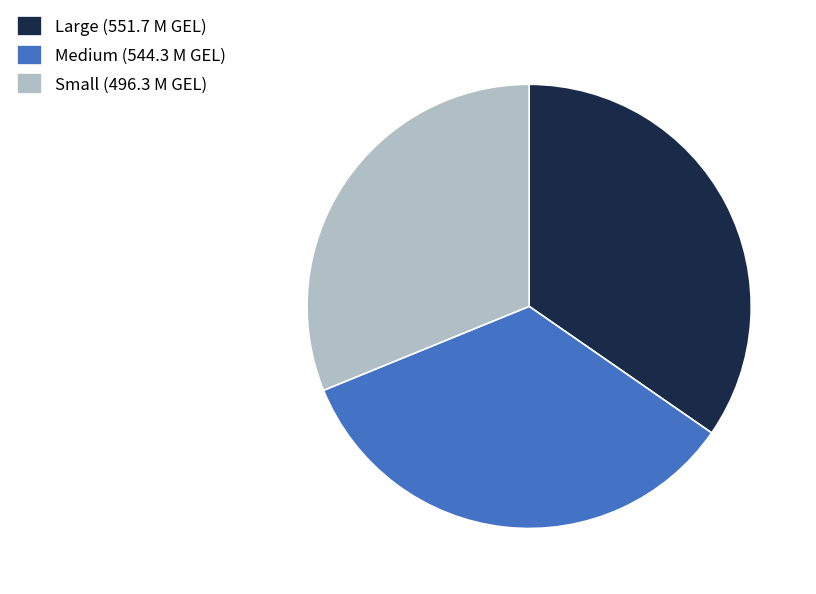

Is Large (551.7 M GEL) the majority of the pie?

No